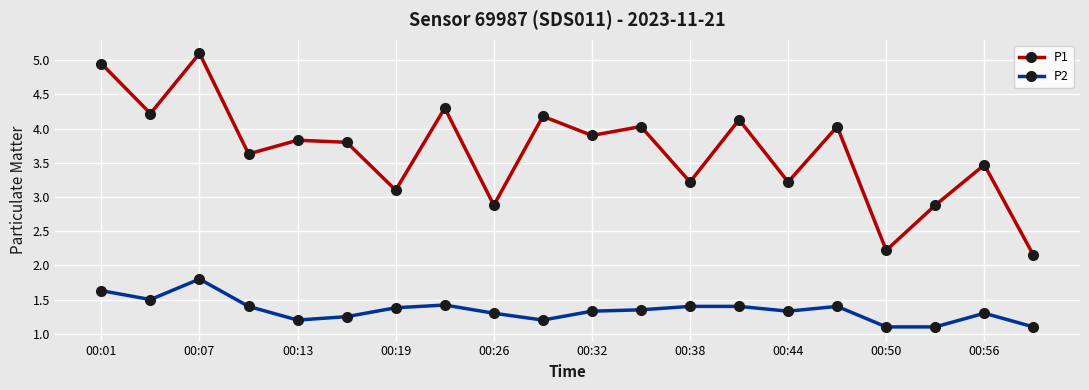

List the series in order of their peak value, highest first.

P1, P2